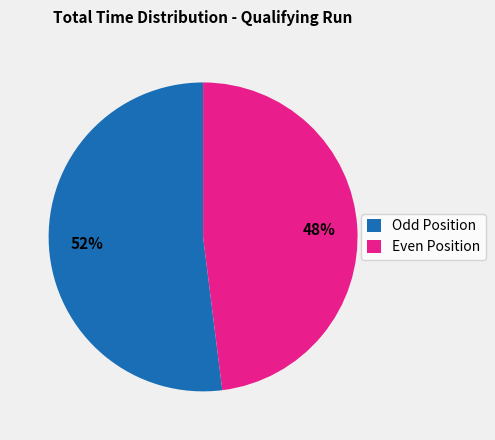

What is the ratio of the value at Odd Position to the value at Even Position?

1.1